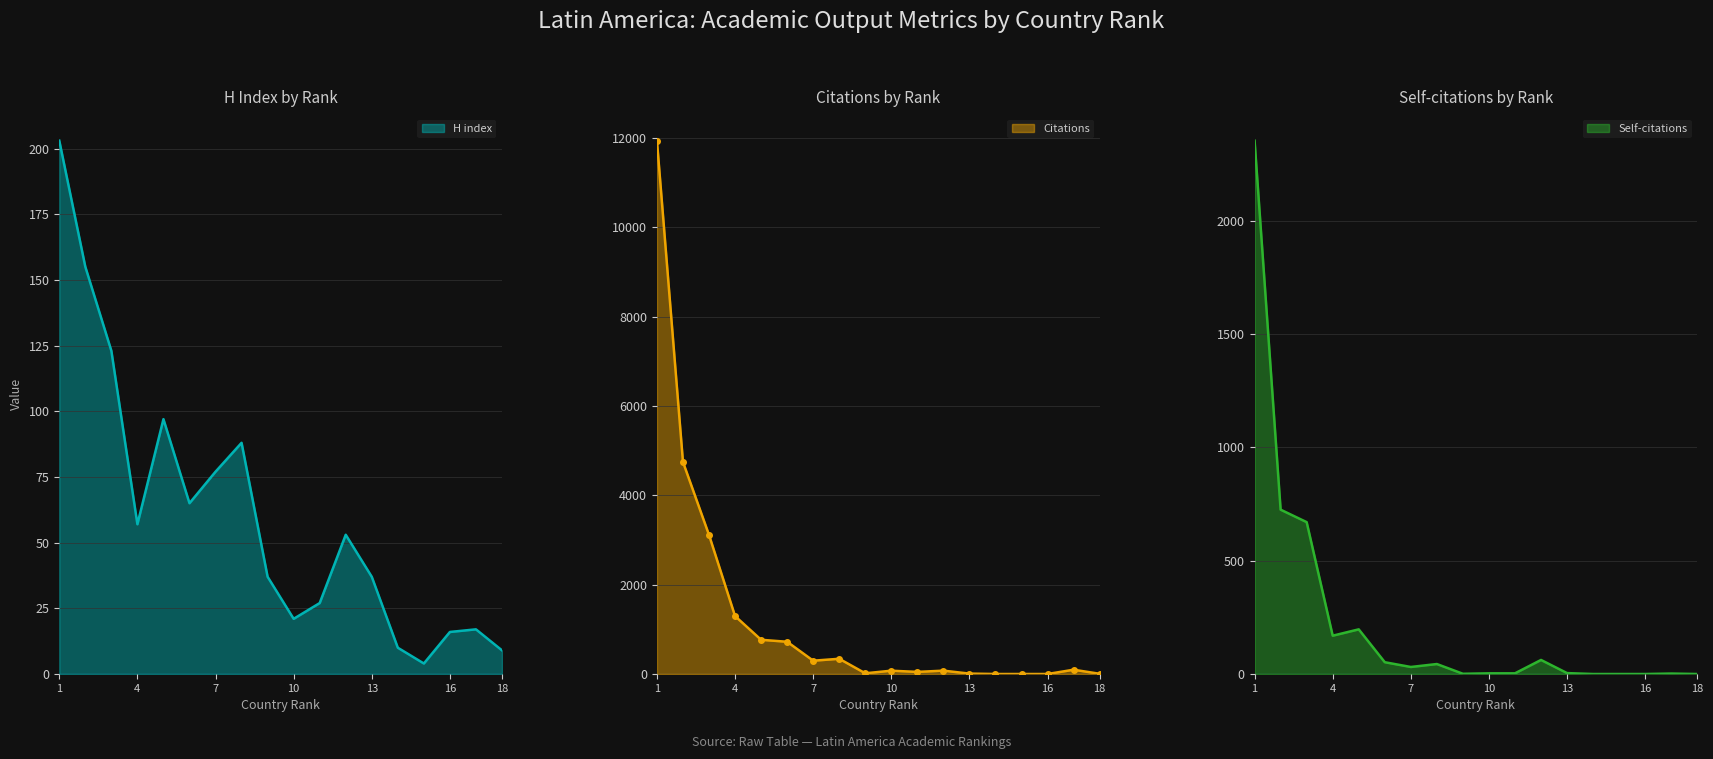

After their last crossing, which series has the higher values: H index or Citations?

H index